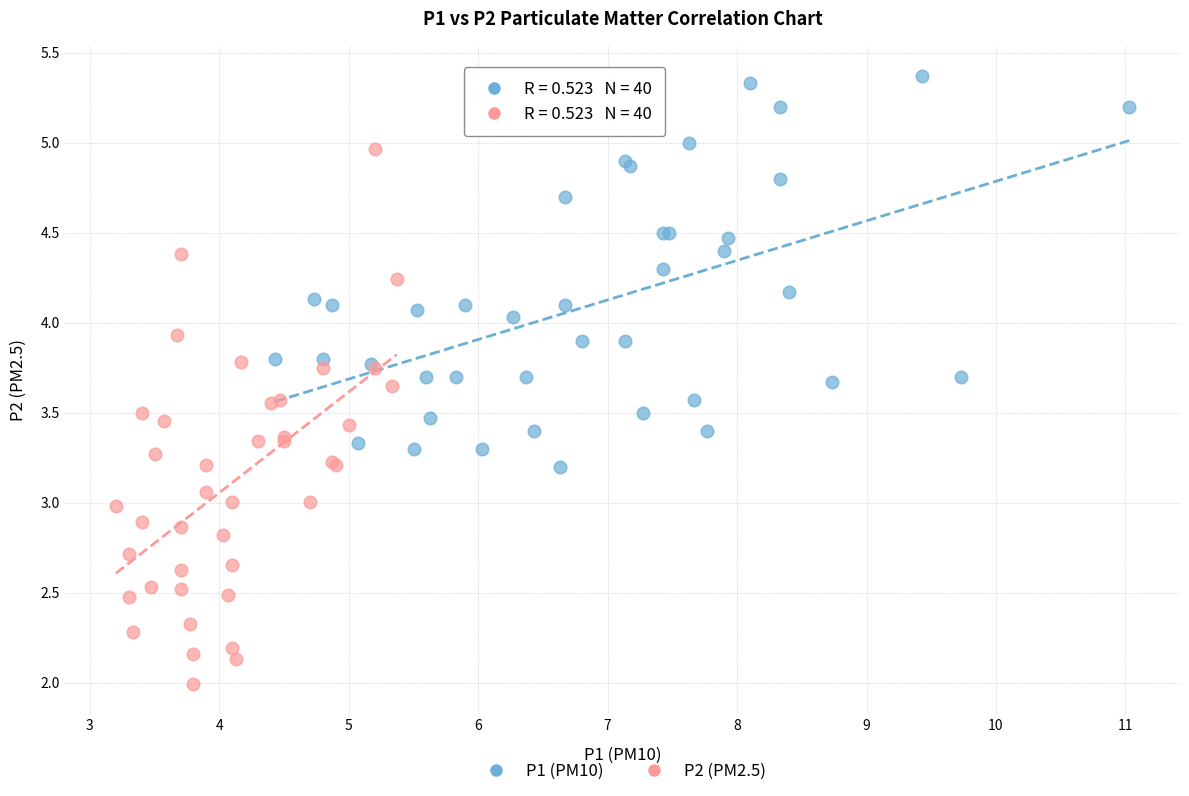

Which series contains the highest Y value?

P1 (PM10)